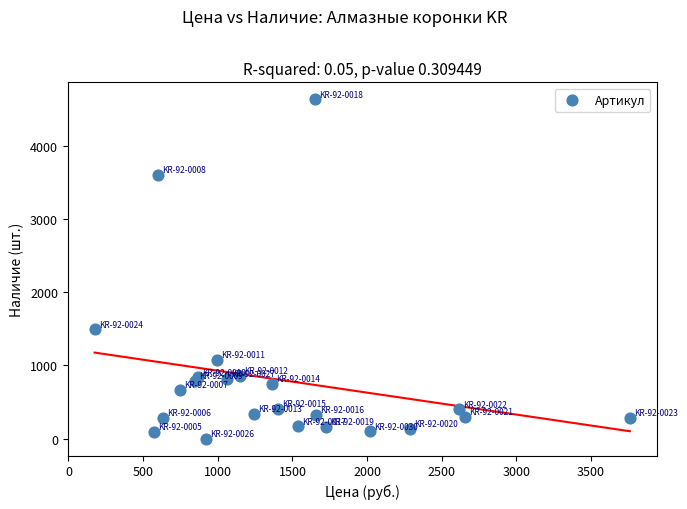

What Y value in the scatter plot is closest to 2320?

1494